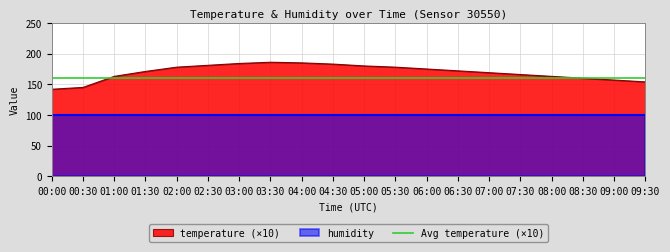

What is the sum of the values at 01:00 and 00:00?

305